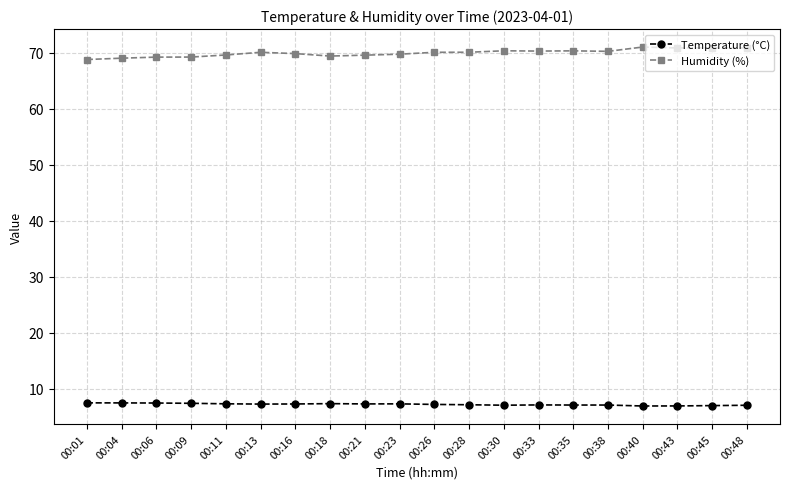

Rank the series by their average value, from lowest to highest.

Temperature (°C), Humidity (%)